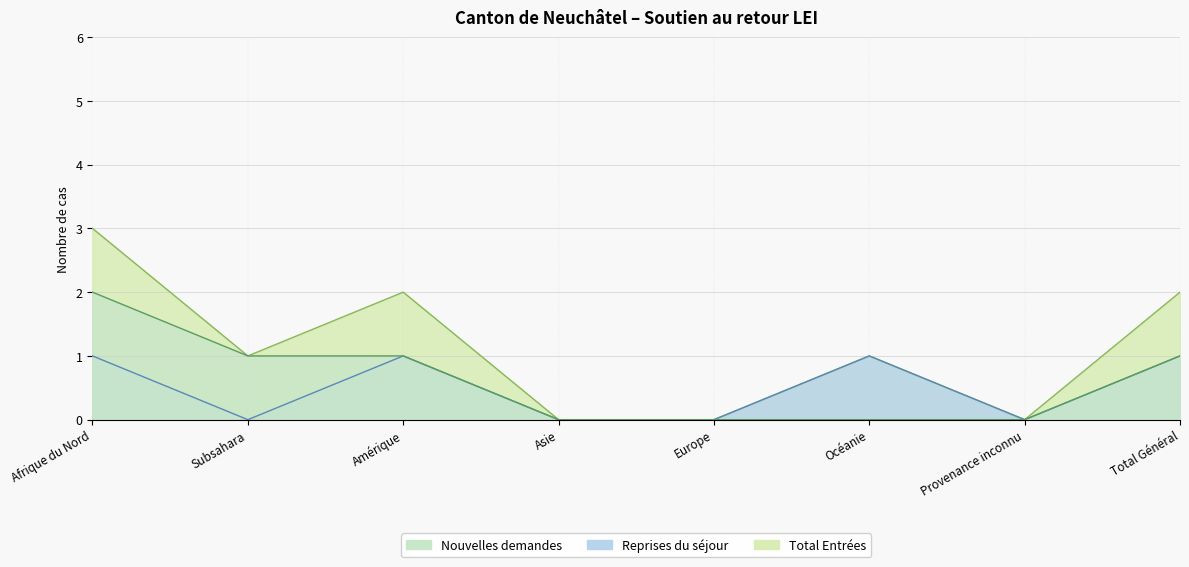

What is the difference between the Reprises du séjour values at Asie and Océanie?

1